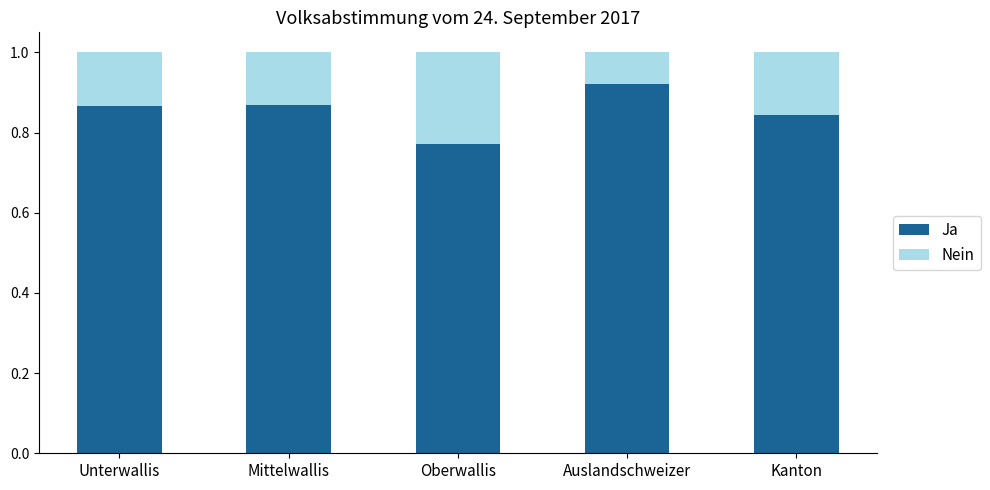

What is the sum of the Ja values at Mittelwallis and Auslandschweizer?

1.8